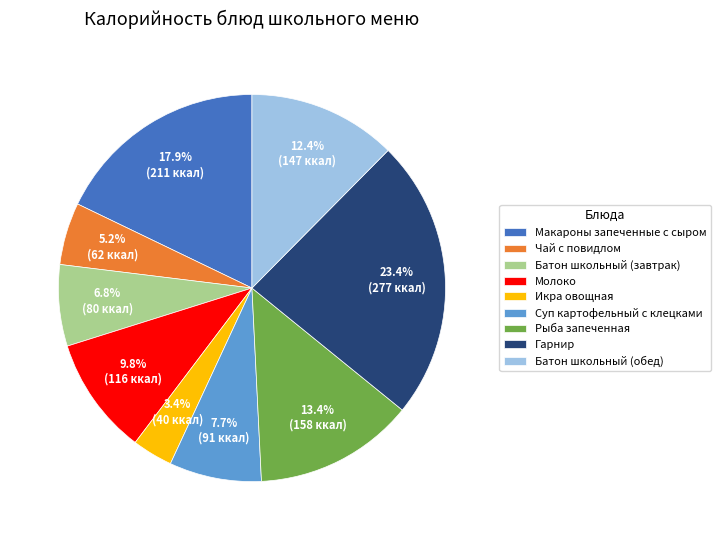

To the nearest percent, what portion does Чай с повидлом represent?

5%